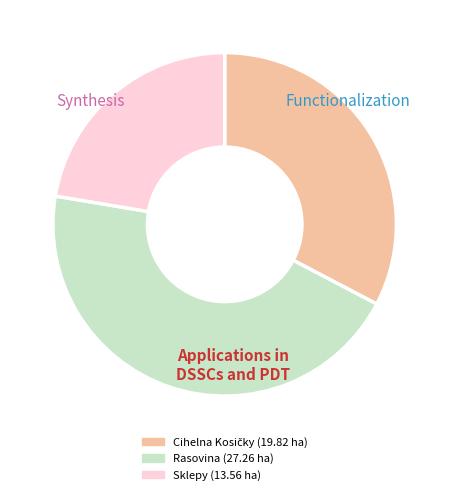

Count the number of slices in the pie.

3